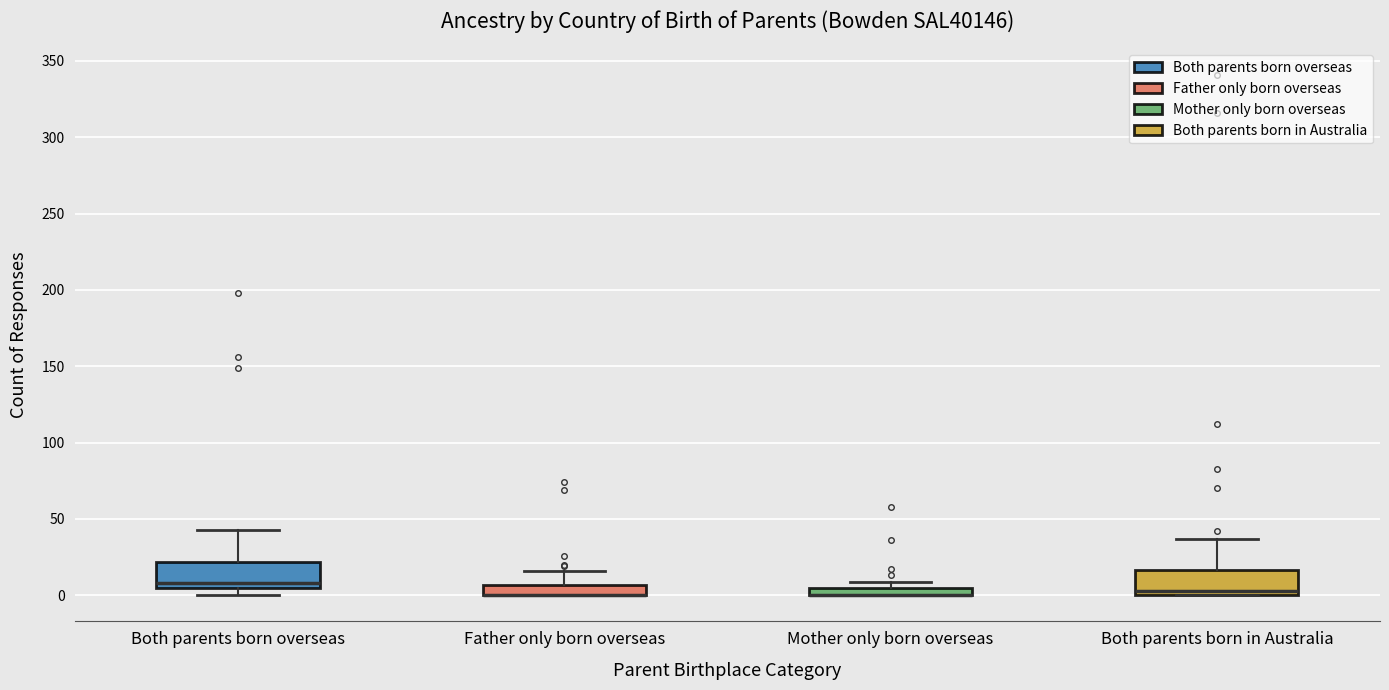

Where is the lower edge of the box for Both parents born overseas on the y-axis? The values are not printed on the chart, so give them approximately, as read against the axis.

5